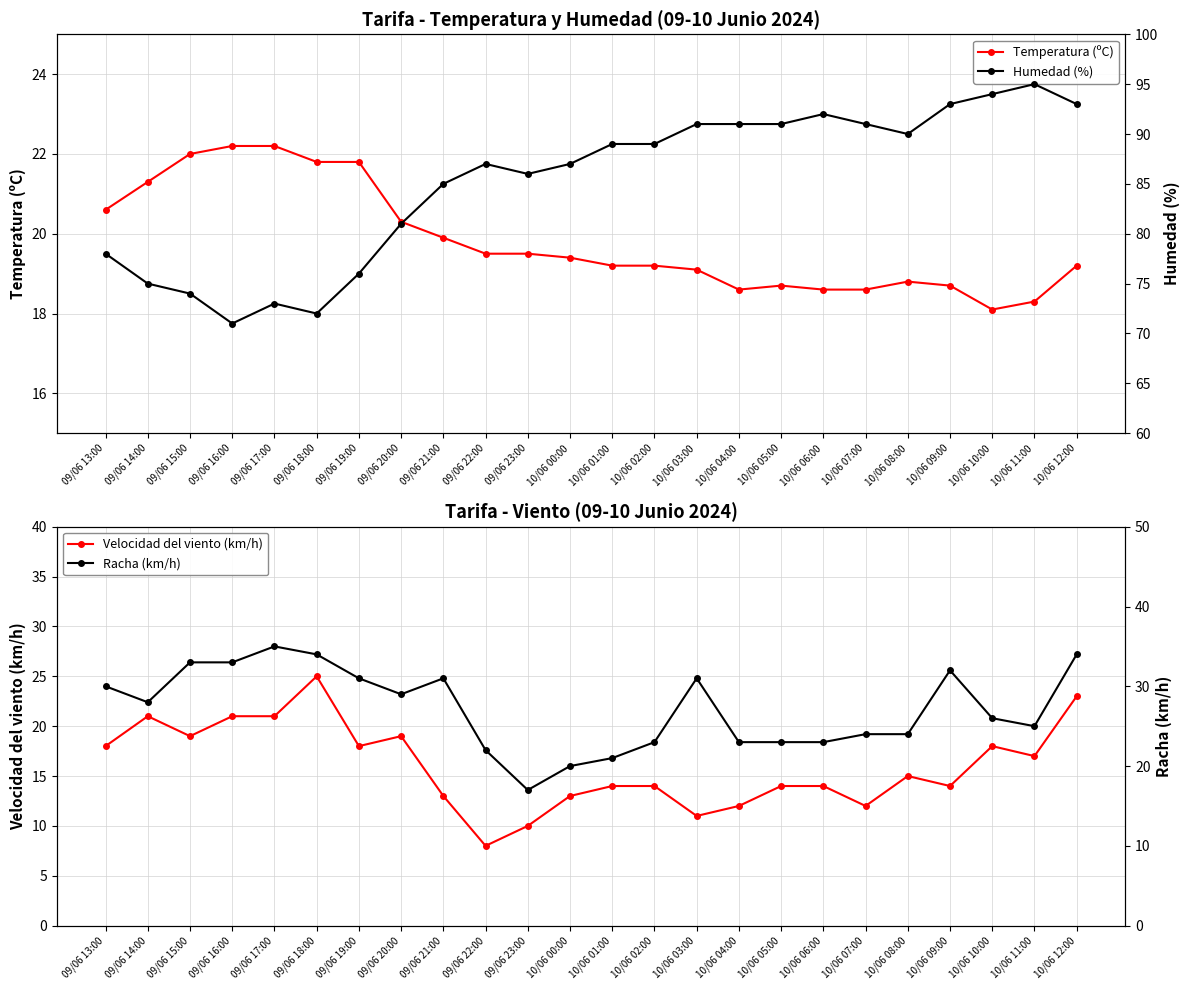

Is this an area chart (filled region under the line)?

No